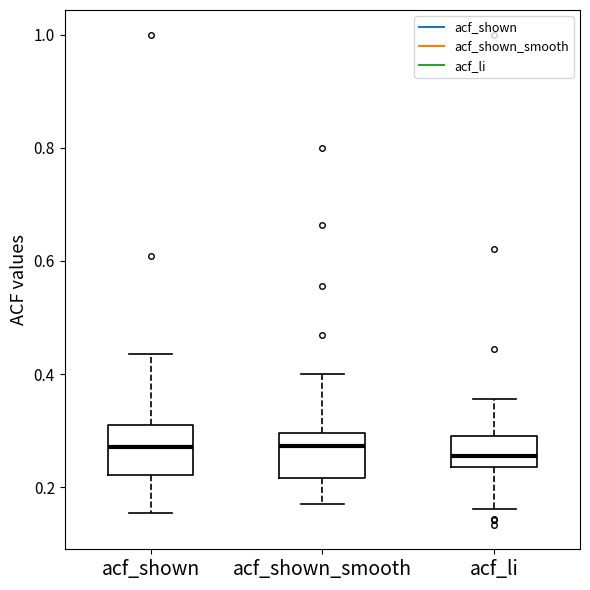

Where is the lower edge of the box for acf_shown_smooth on the y-axis? The values are not printed on the chart, so give them approximately, as read against the axis.

0.22